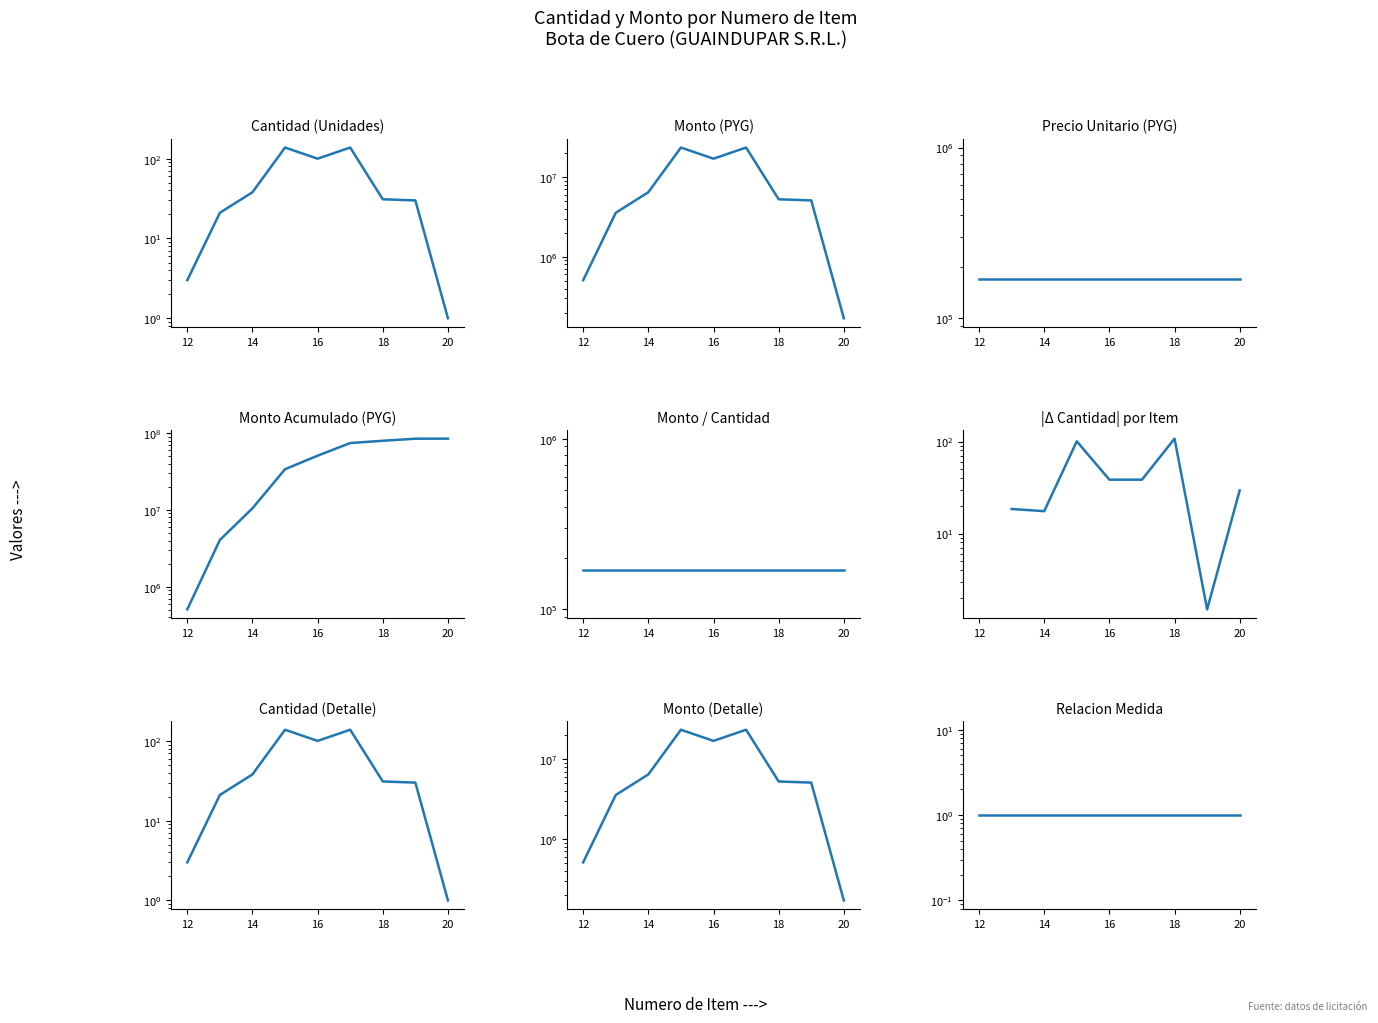

What is the difference between the second highest and minimum values in the cantidad series?

137